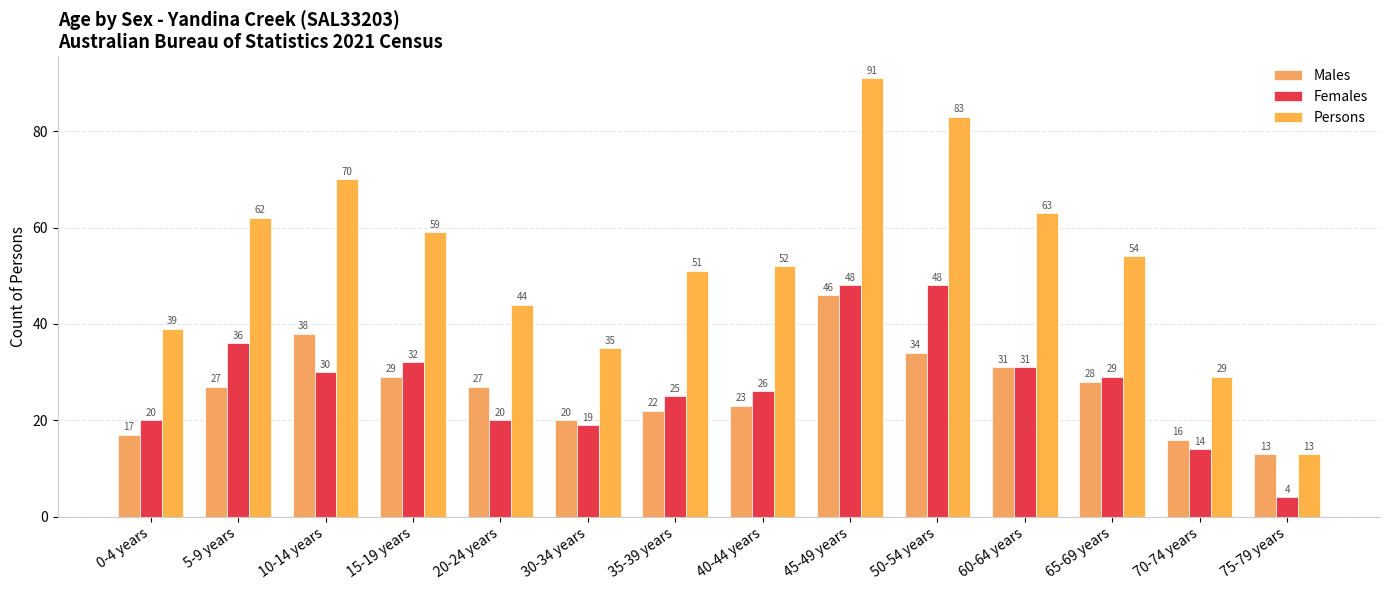

Where does the Persons series first go above 54?

5-9 years